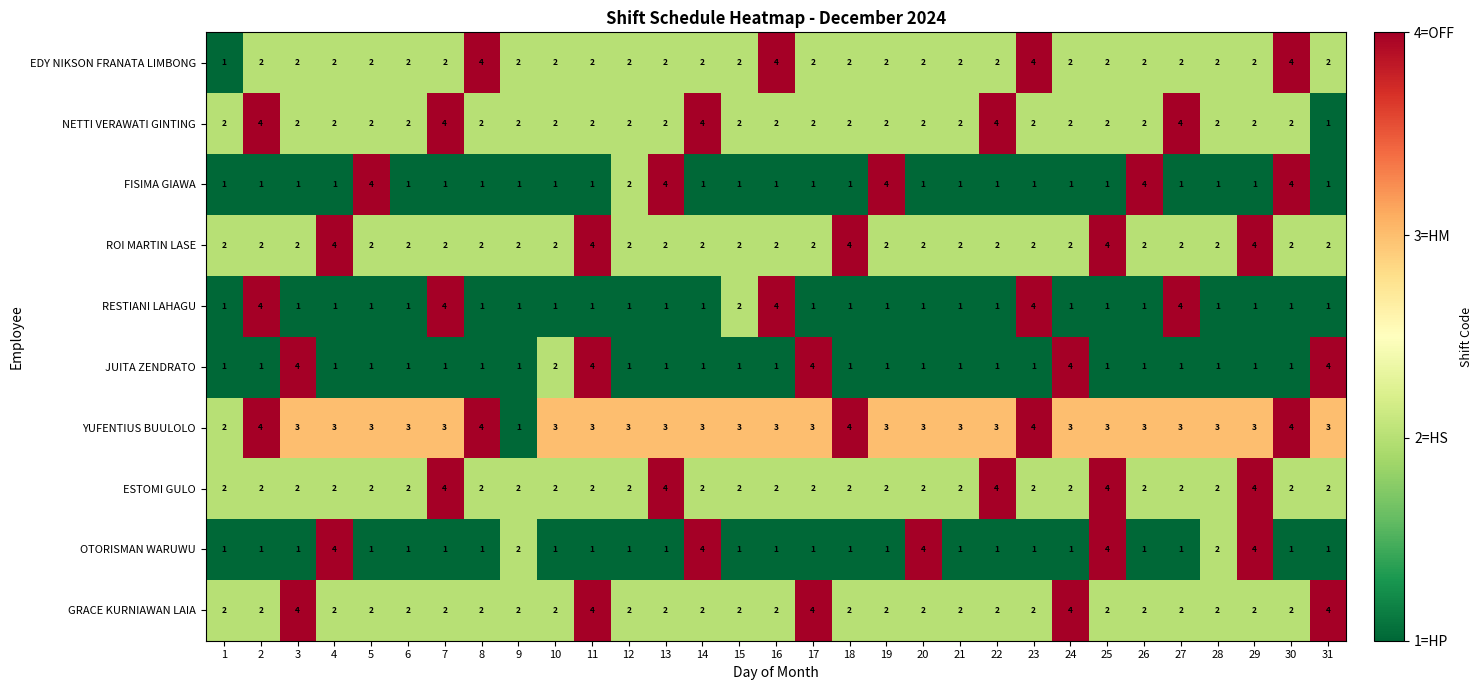

What is the spread (max minus min) of values at 25?

3